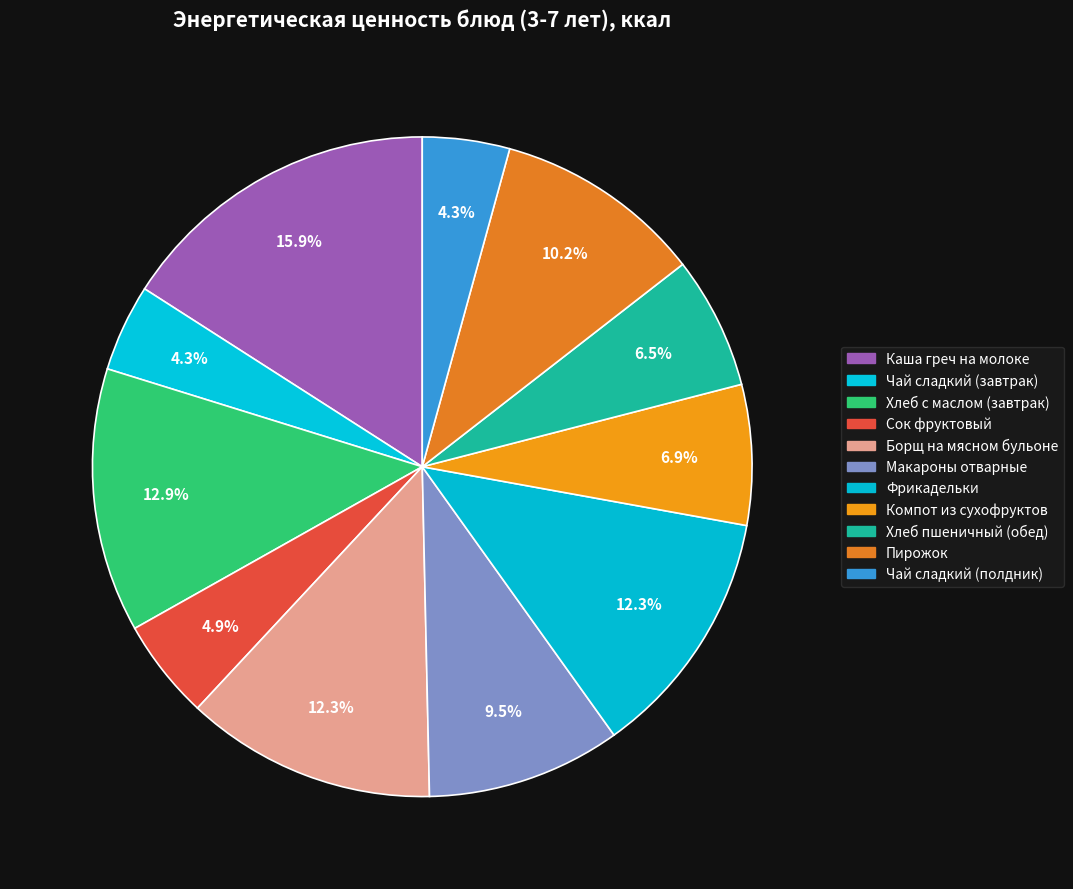

What is the total percentage of Фрикадельки and Чай сладкий (полдник)?

16.5%